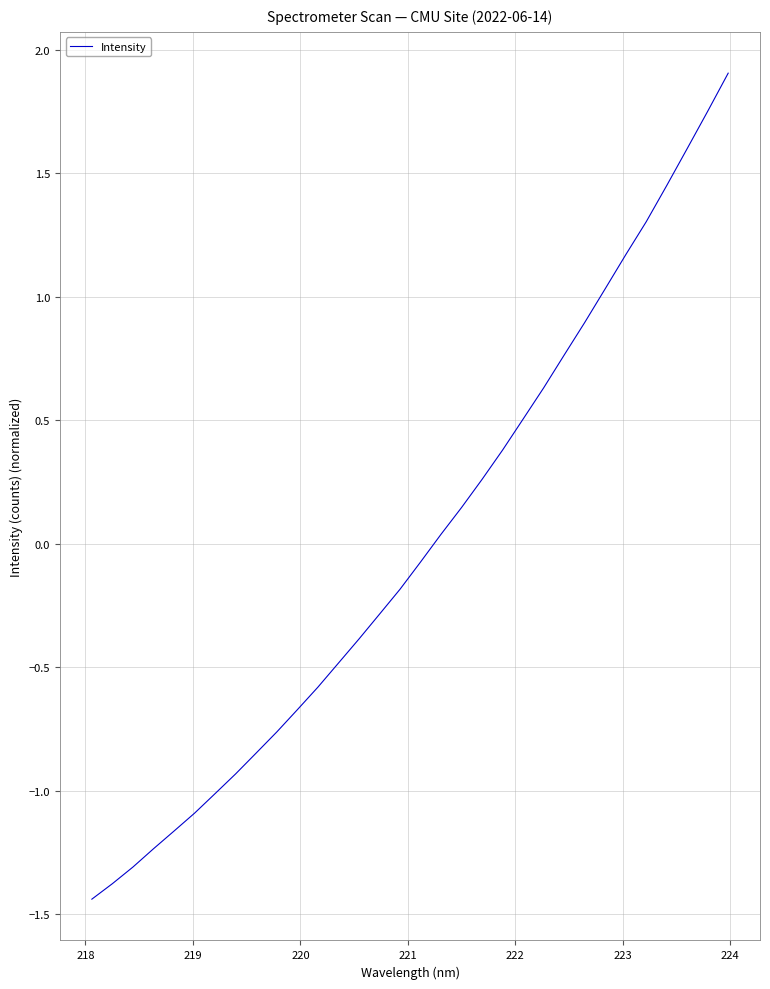

How many values are below zero?

17